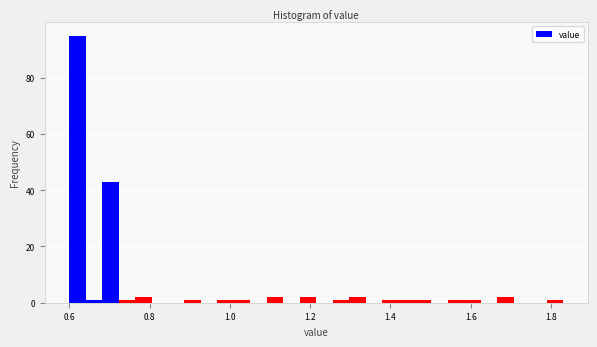

Read against the x-axis, roughly where is the centre of the tallest bar?

0.62